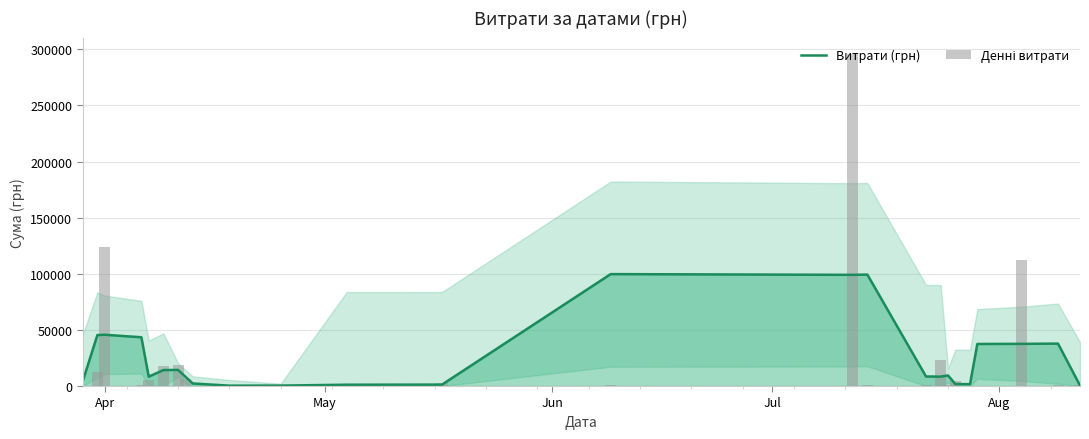

Which series has the largest total across all categories?

Денні витрати